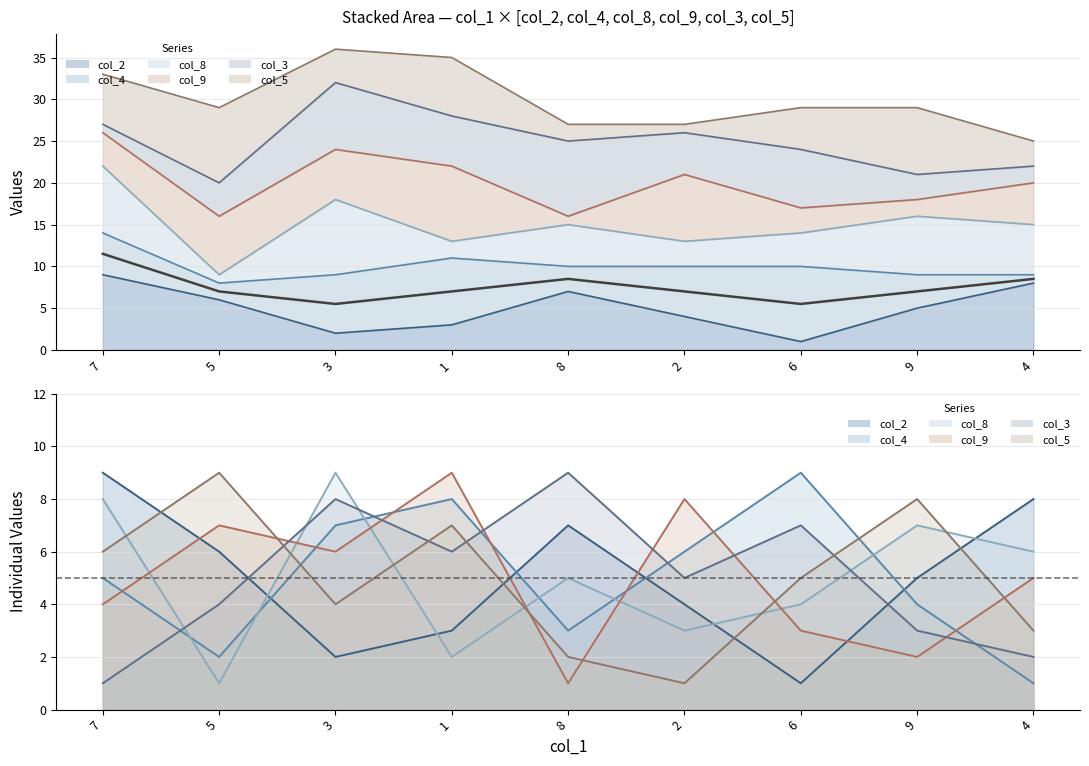

Rank the series at 3 from lowest to highest value.

col_2, col_5, col_9, col_4, col_3, col_8